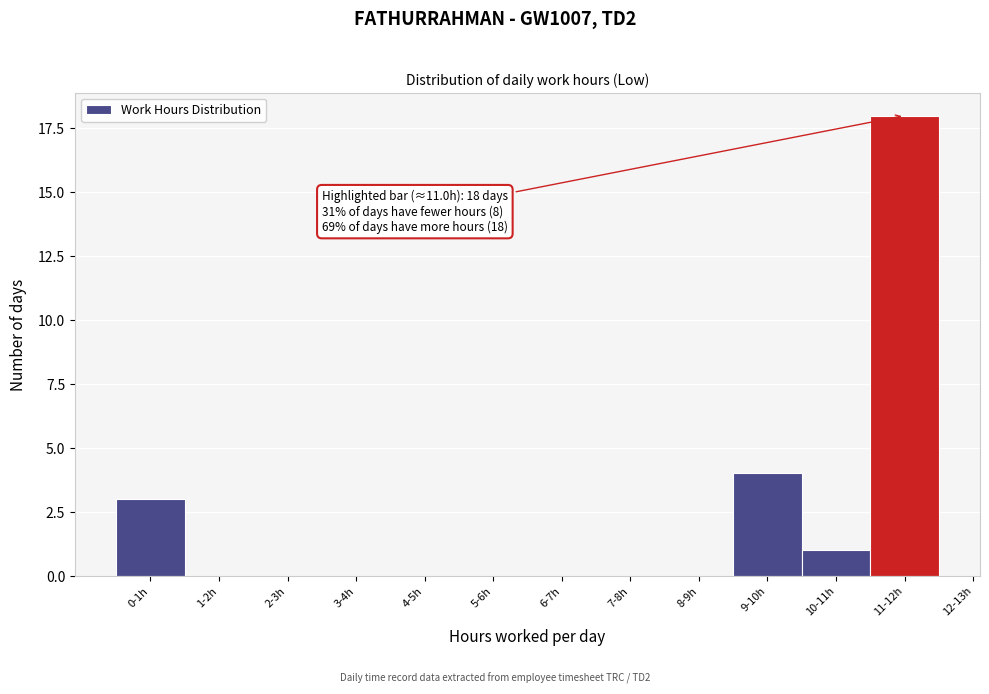

Reading right to left, what are all the values shown in this chart?

11-12h=18	10-11h=1	9-10h=4	8-9h=0	7-8h=0	6-7h=0	5-6h=0	4-5h=0	3-4h=0	2-3h=0	1-2h=0	0-1h=3